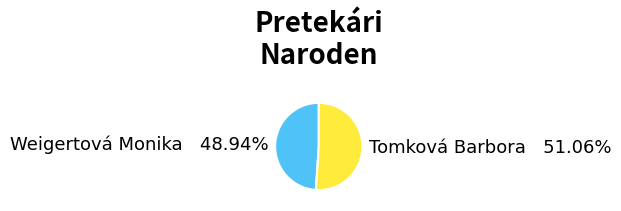

True or false: Tomková Barbora accounts for 51% of the total.

True